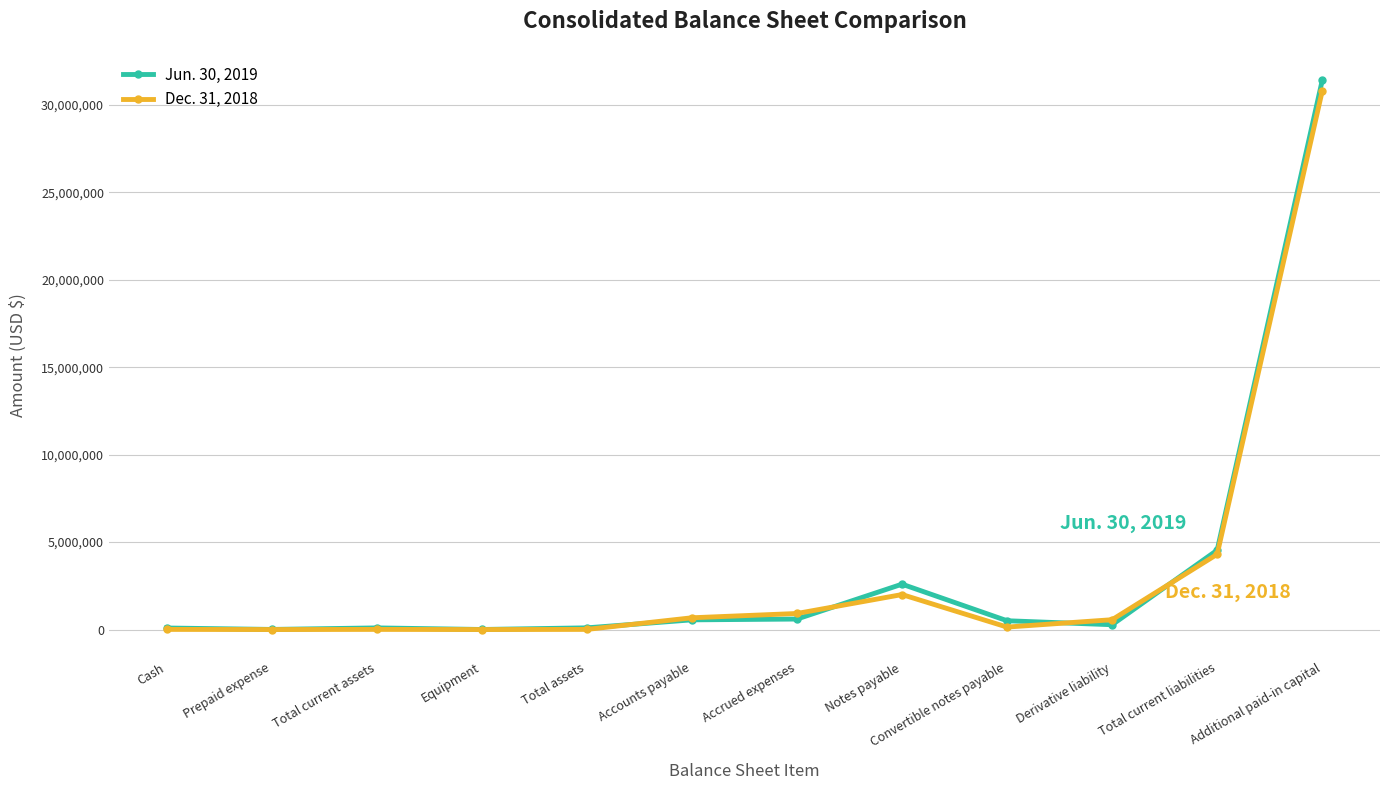

What is the sum of the Dec. 31, 2018 values at Total assets and Convertible notes payable?

148724